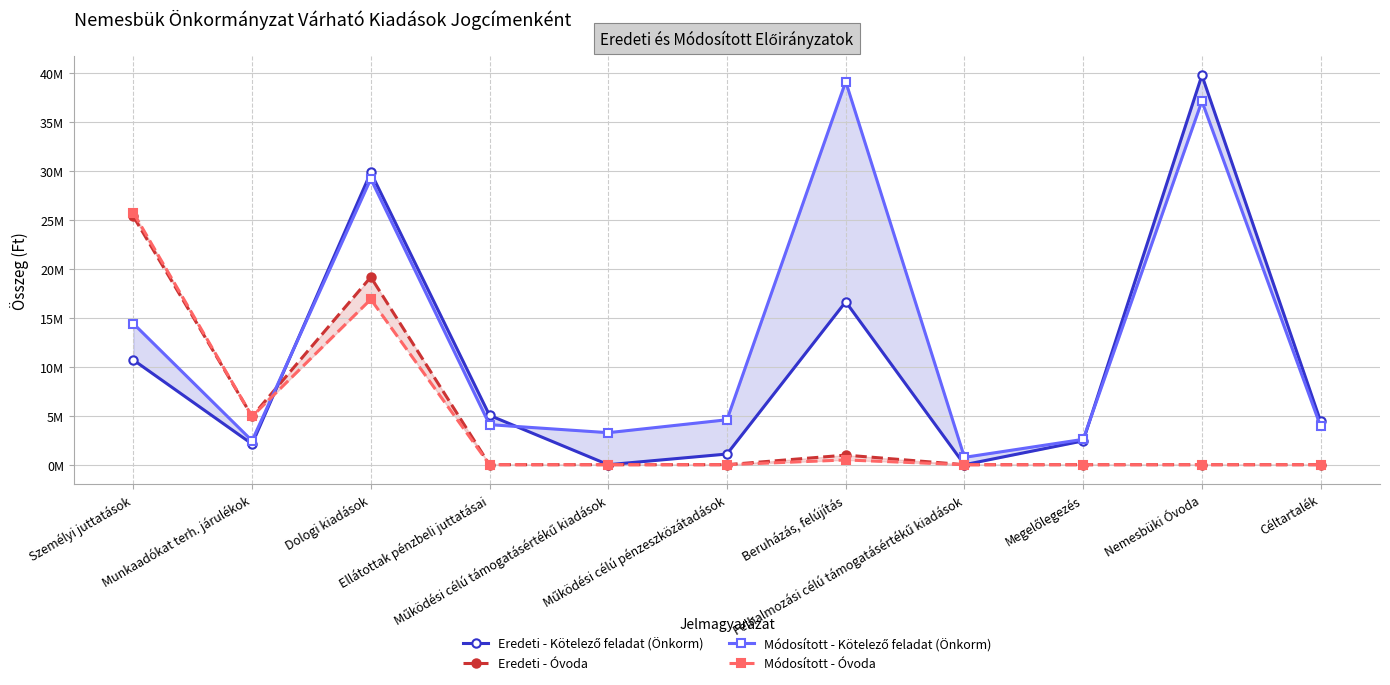

Which series has the largest total across all categories?

Módosított - Kötelező feladat (Önkorm)